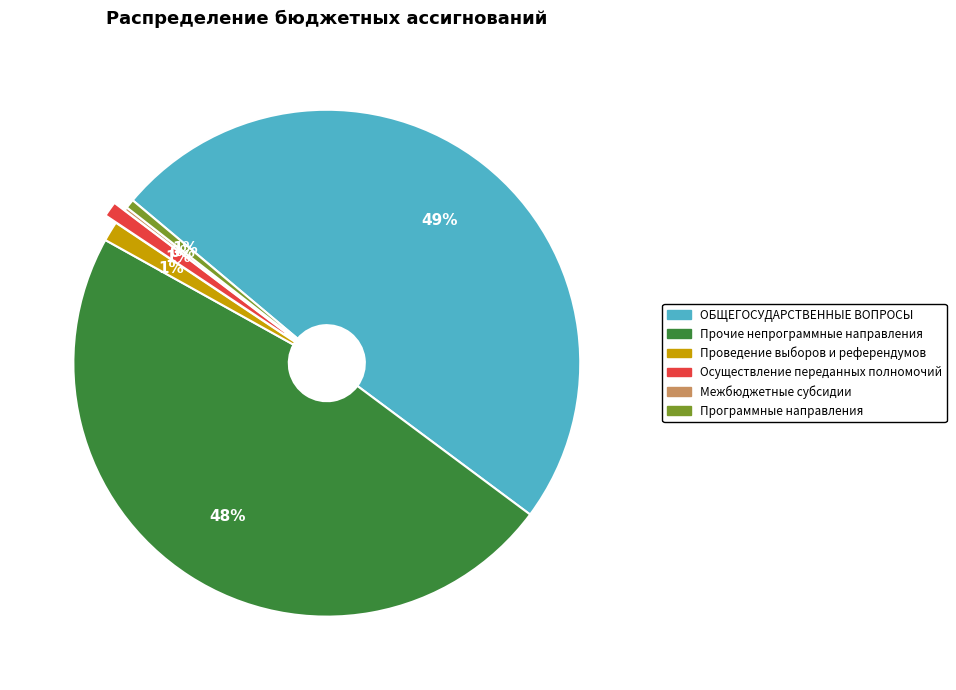

What is the largest slice in the pie chart?

ОБЩЕГОСУДАРСТВЕННЫЕ ВОПРОСЫ